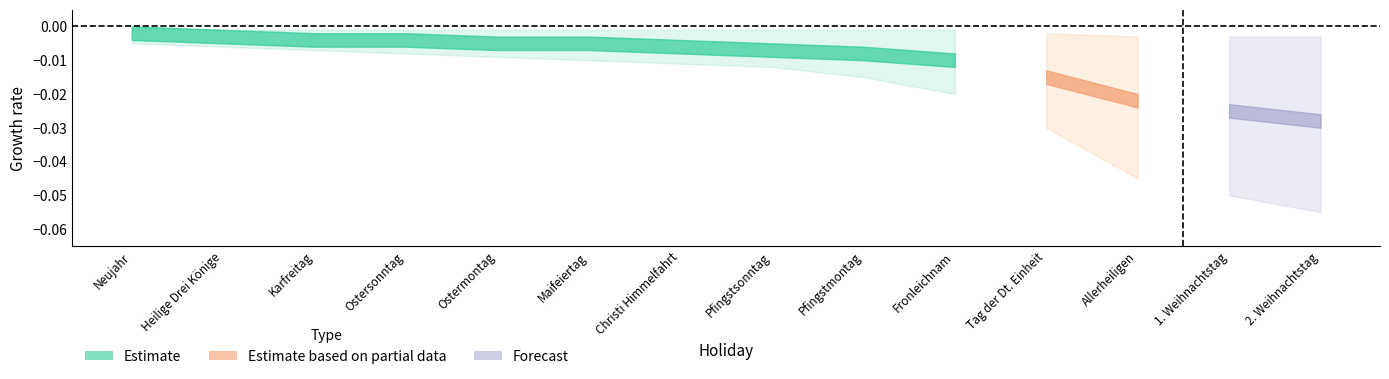

Which series has the widest spread of values?

Estimate based on partial data